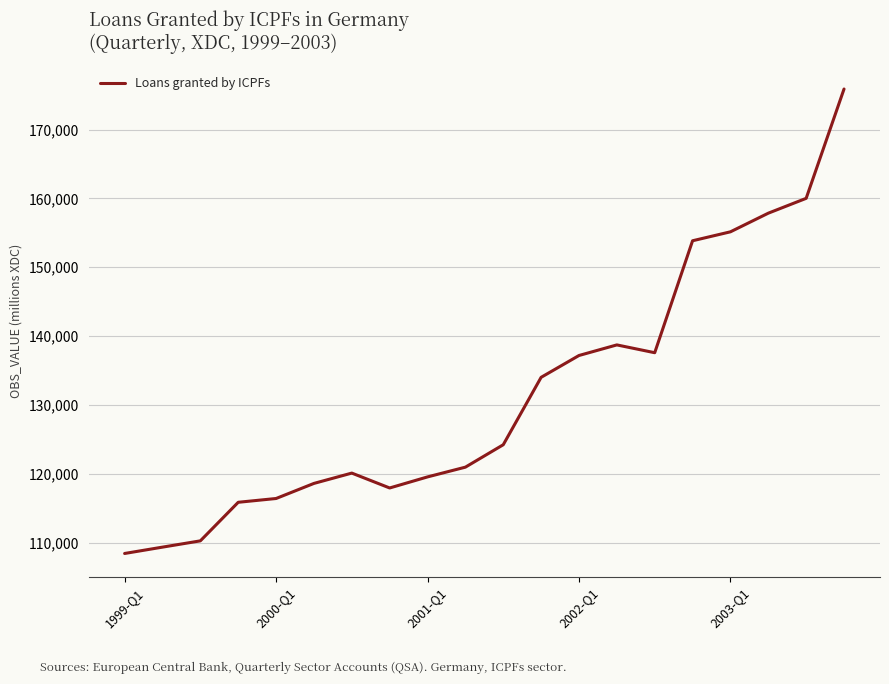

How many values are below 124224?

10